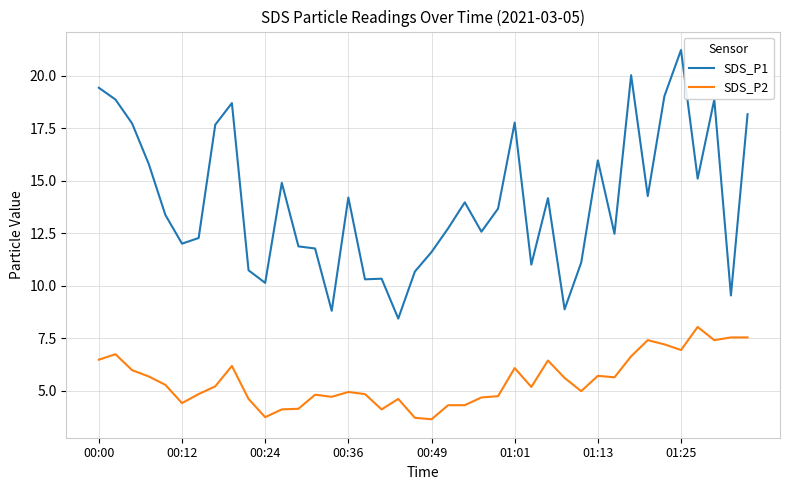

What is the difference between the maximum and minimum values in the SDS_P1 series?

12.8